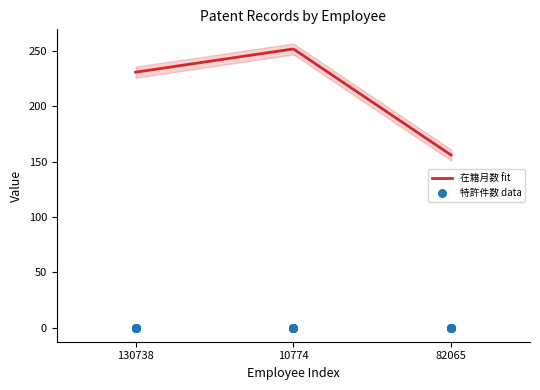

Which series has the largest total across all categories?

在籍月数